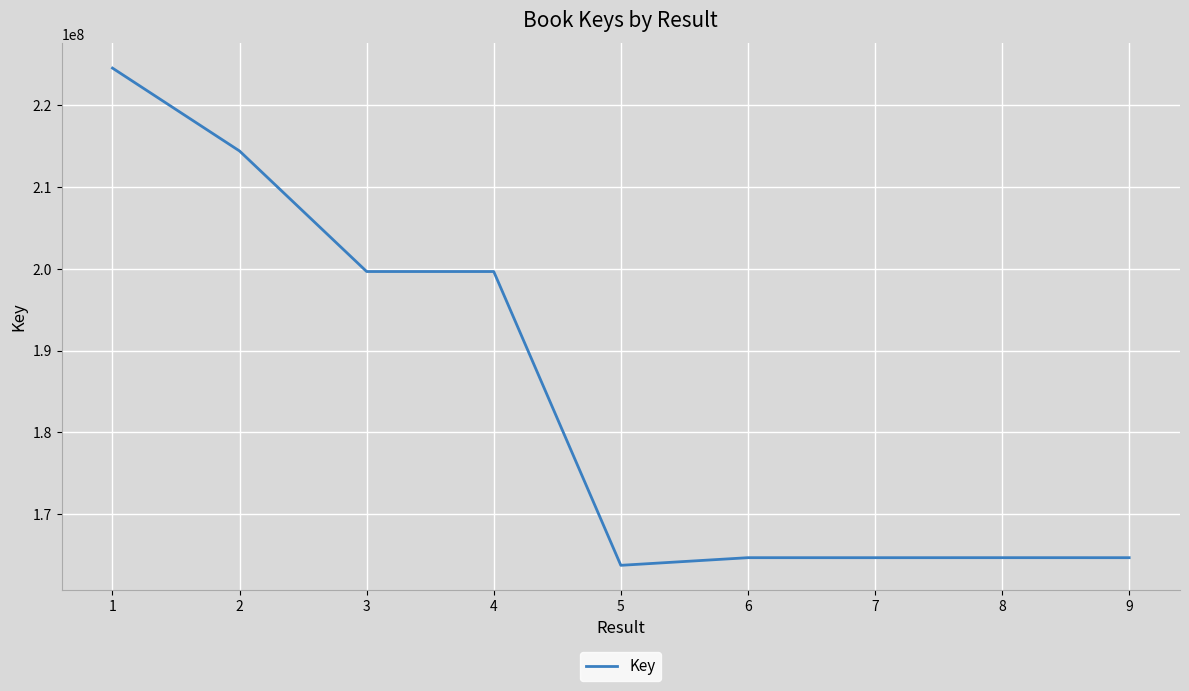

What is the difference between the values at 8 and 2?

49734378